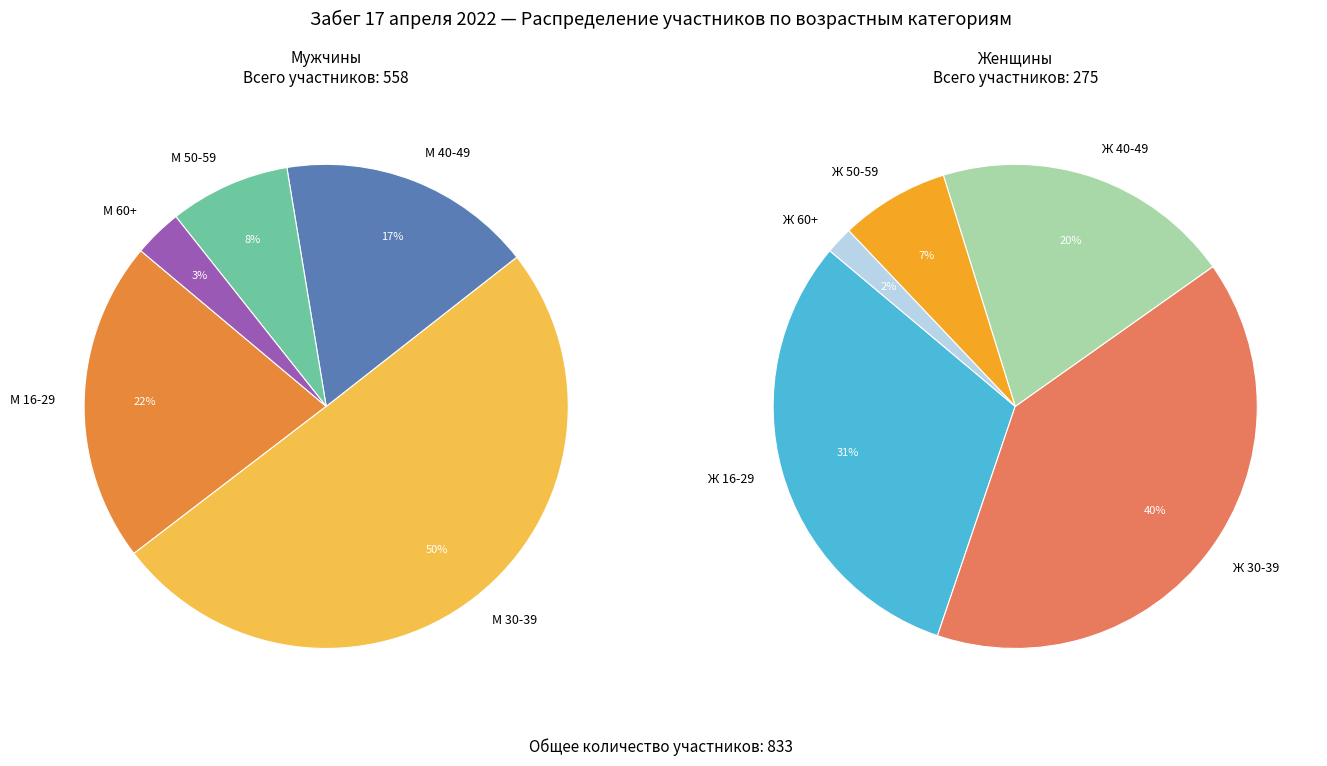

What is the smallest slice in the pie chart?

Ж 60+